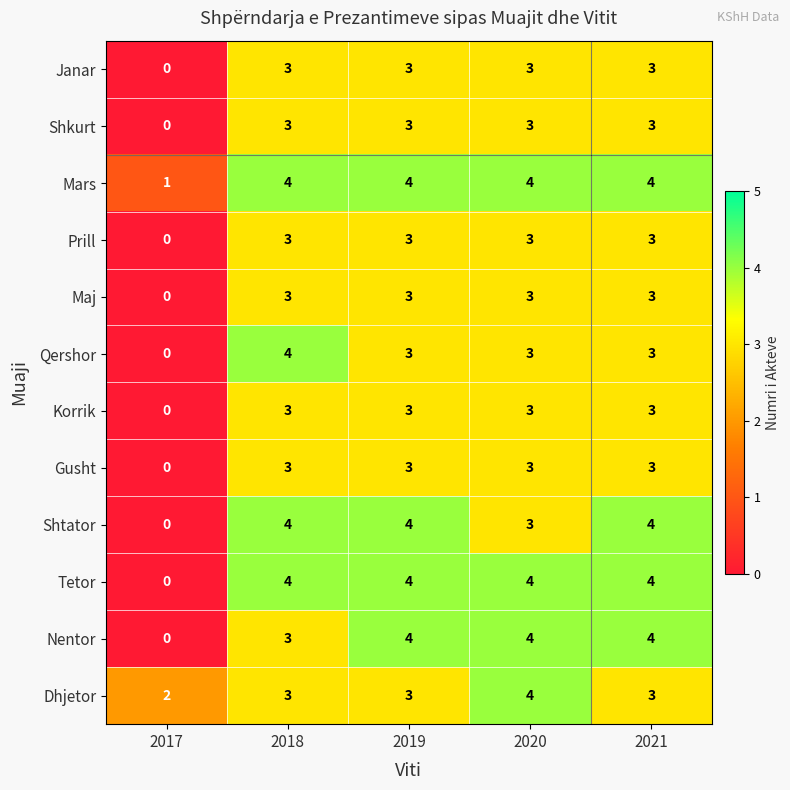

What is the approximate value of Dhjetor at 2019?

3